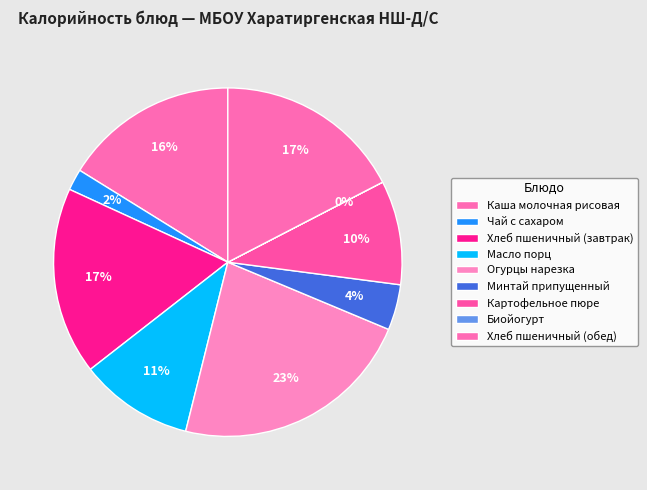

To the nearest percent, what percentage of the pie is Хлеб пшеничный (завтрак)?

17%